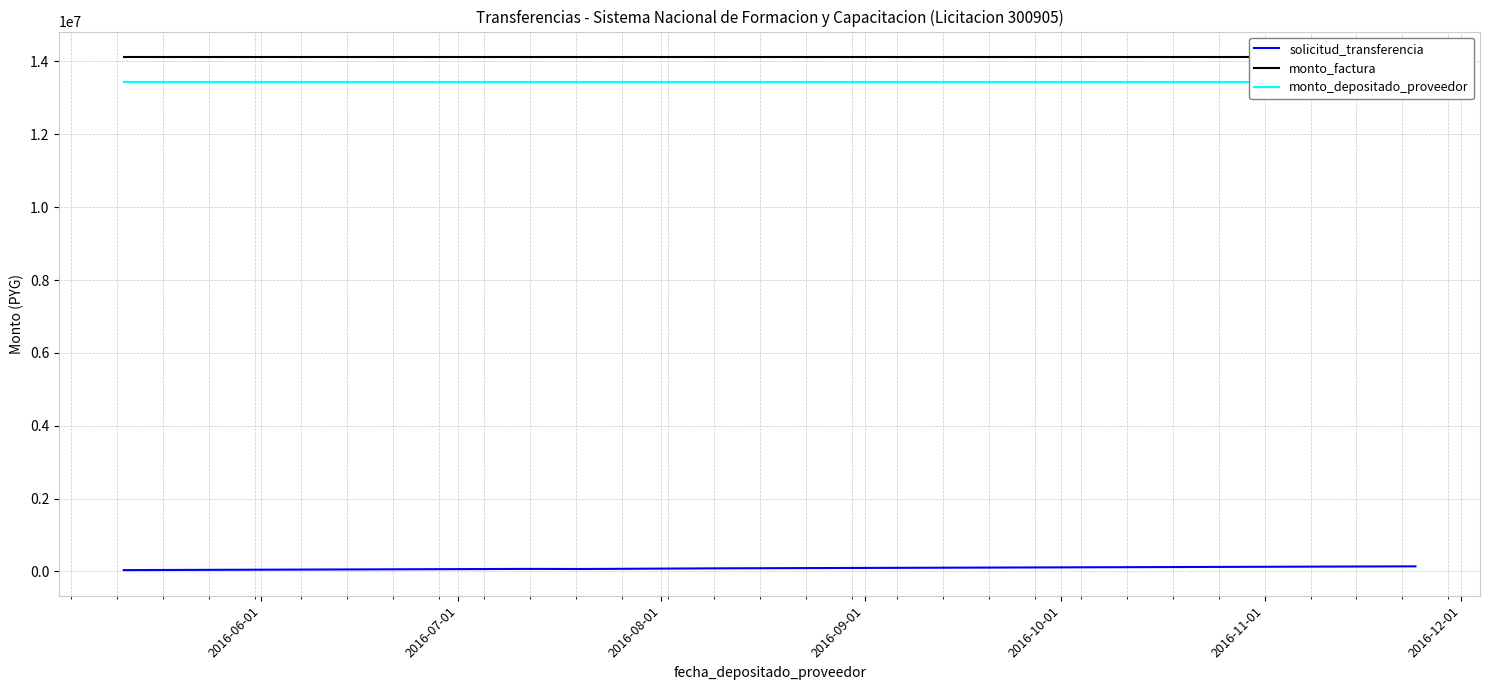

Is the value of monto_factura at 2016-11-01 greater than the value of monto_depositado_proveedor at 2016-11-01?

Yes